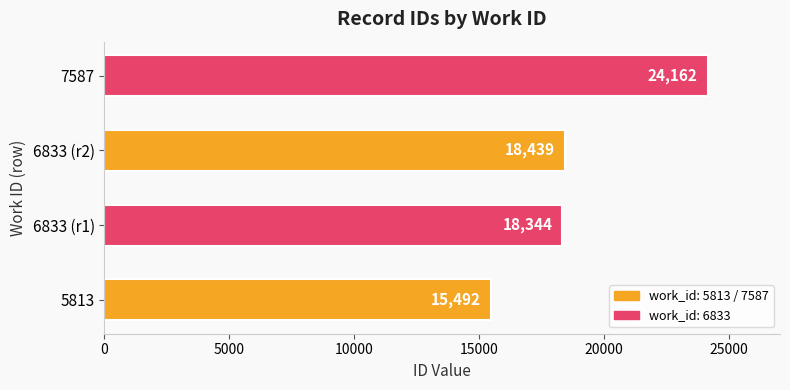

Reading bottom to top, what are all the values shown in this chart?

5813=15492	6833 (r1)=18344	6833 (r2)=18439	7587=24162